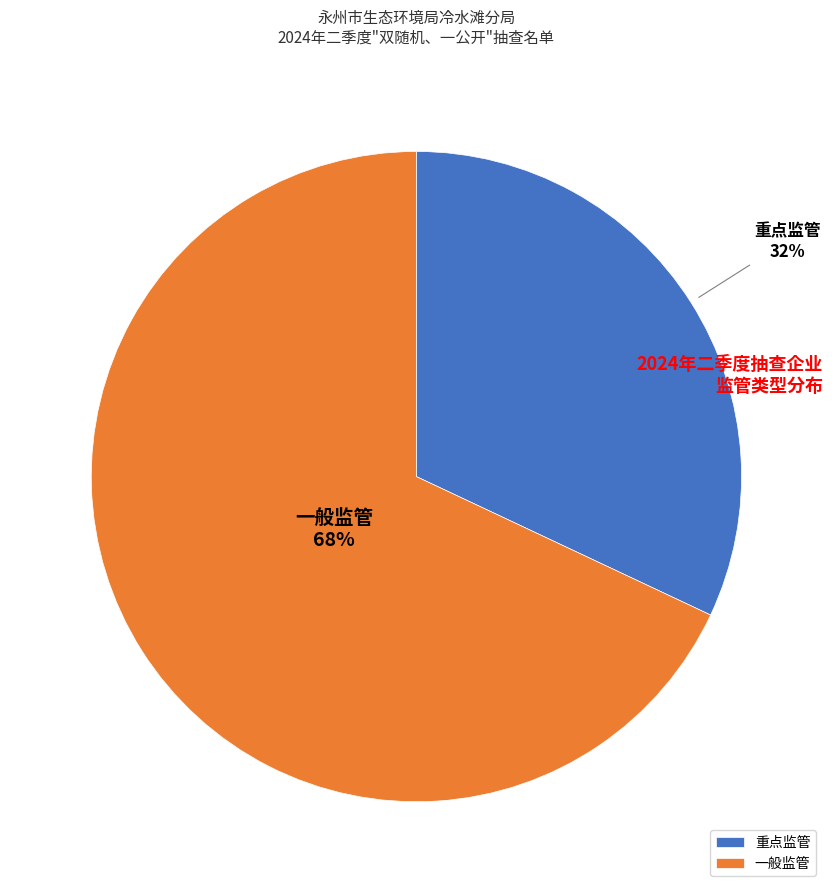

What is the largest slice in the pie chart?

一般监管